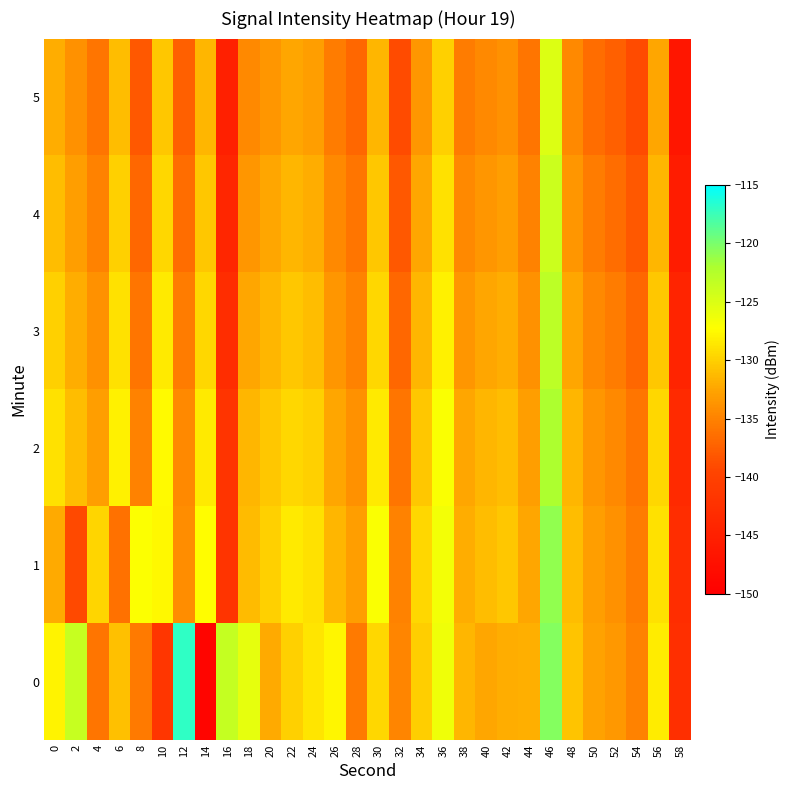

Count the number of data series in this chart.

6